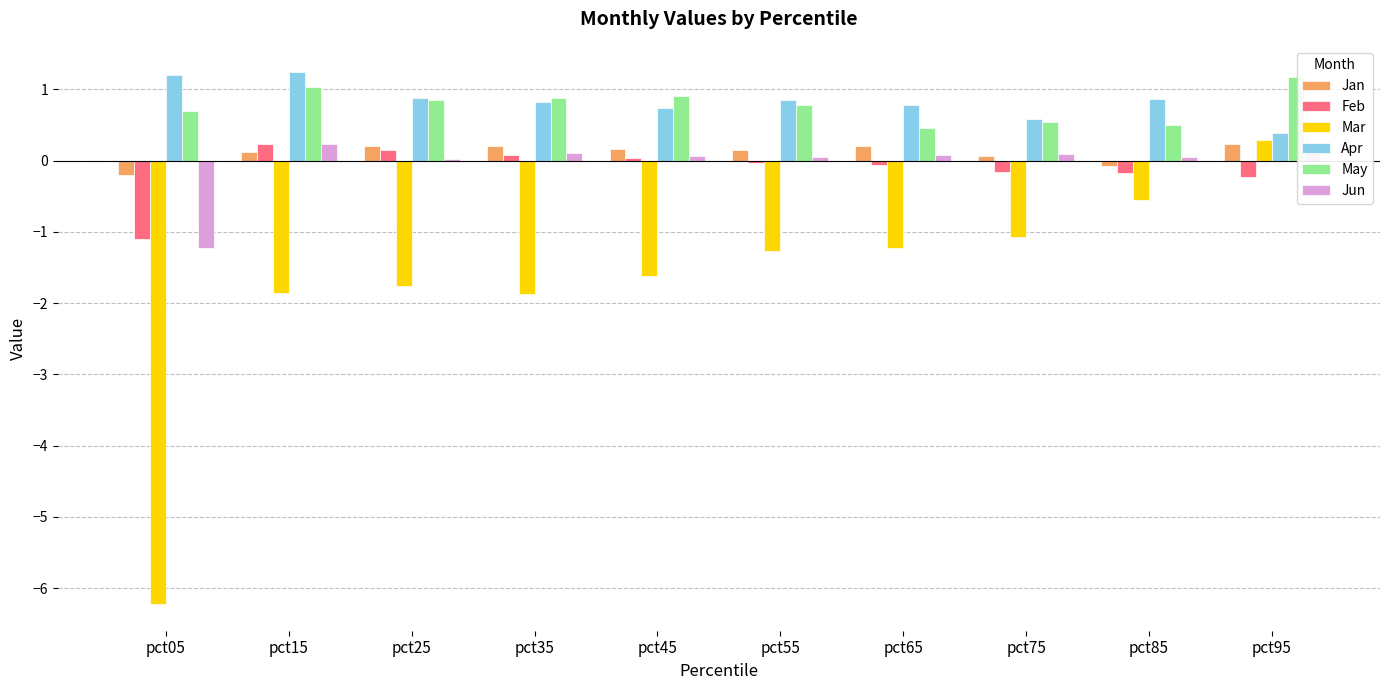

True or false: Mar has a value of -1.8 at pct25.

True